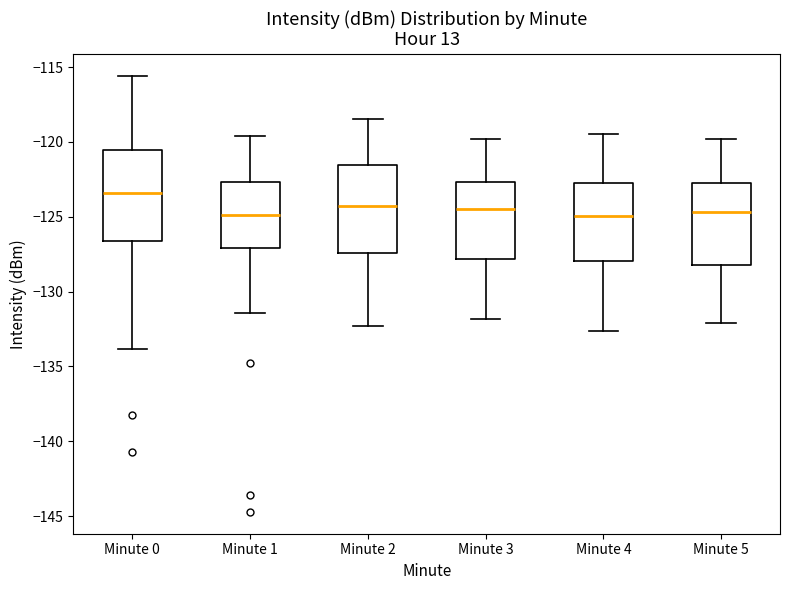

Reading left to right, read every box against the y-axis: the position of its median line, the range the box covers, and the ends of its whiskers. The values are not printed on the chart, so give them approximately, as read against the axis.

Minute 0: median -123.5, box -126.5 to -120.5, whiskers -134.0 to -115.5
Minute 1: median -125.0, box -127.0 to -122.5, whiskers -131.5 to -119.5
Minute 2: median -124.5, box -127.5 to -121.5, whiskers -132.5 to -118.5
Minute 3: median -124.5, box -128.0 to -122.5, whiskers -132.0 to -120.0
Minute 4: median -125.0, box -128.0 to -123.0, whiskers -132.5 to -119.5
Minute 5: median -124.5, box -128.0 to -123.0, whiskers -132.0 to -120.0